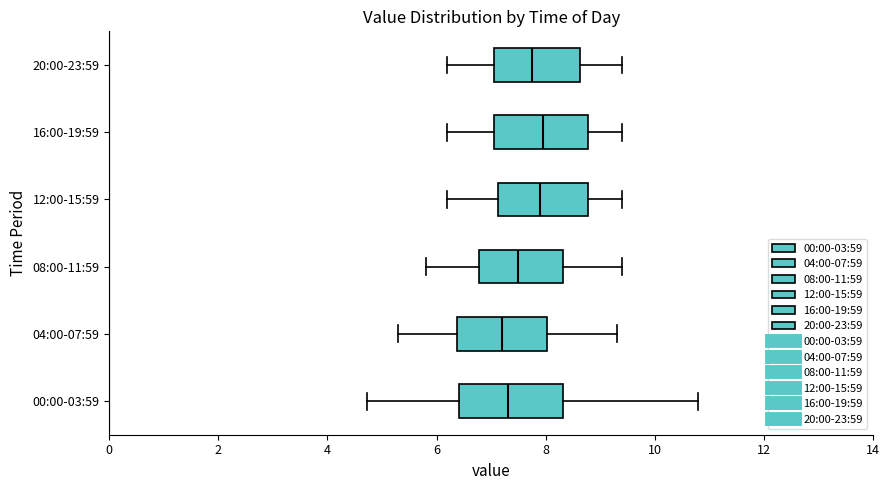

Where is the right edge of the box for 00:00-03:59 on the x-axis? The values are not printed on the chart, so give them approximately, as read against the axis.

8.4